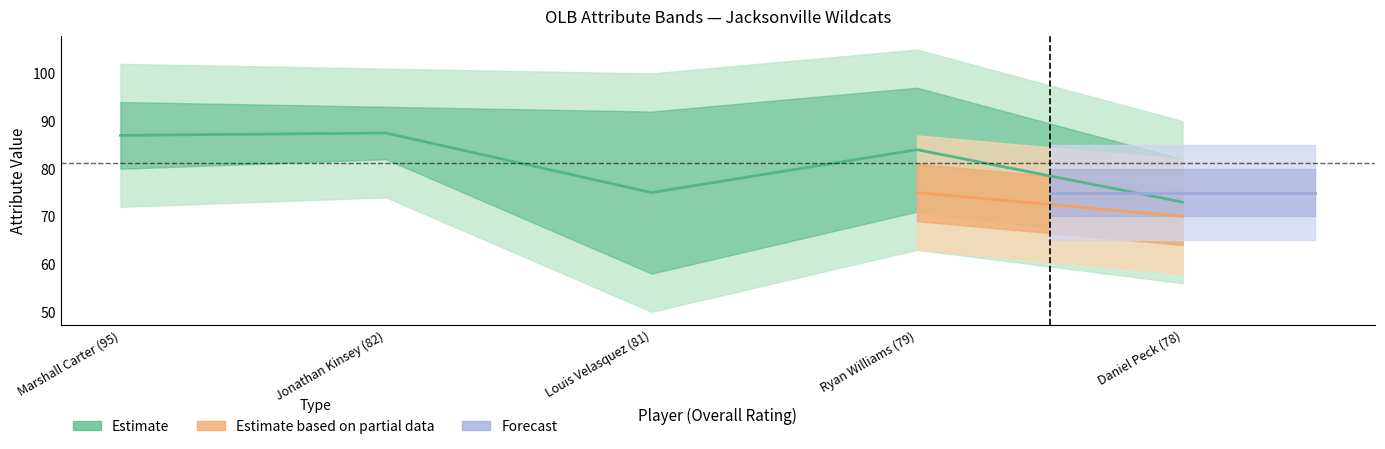

Read the speed value at Daniel Peck (78).

69.0